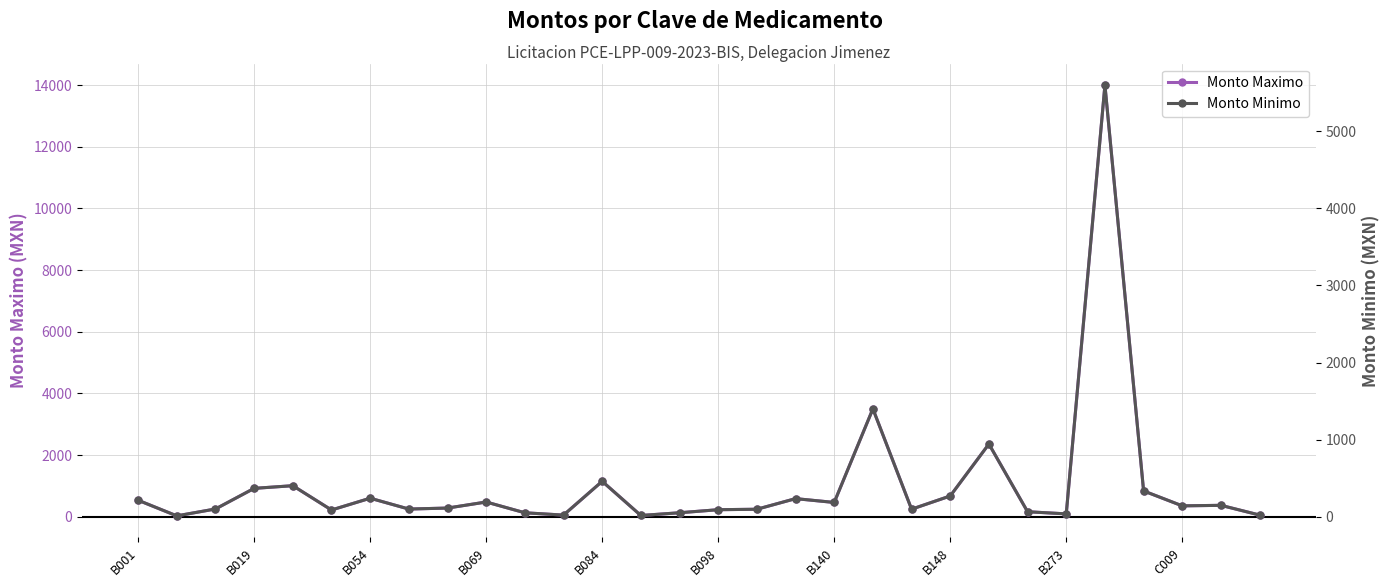

True or false: Monto Maximo has more than 1 points higher than both neighbors.

True